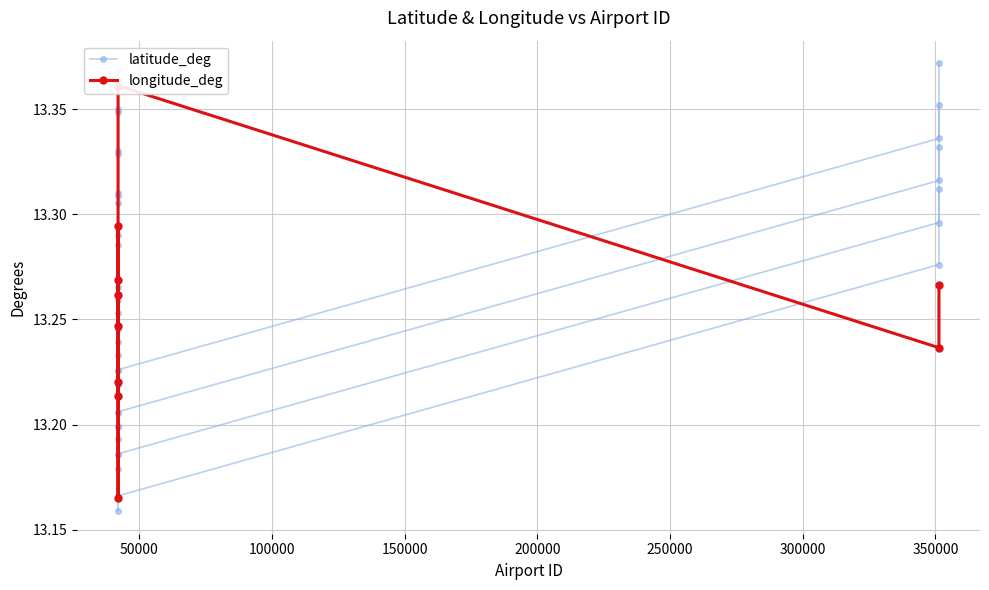

True or false: latitude_deg has a value of 8.0 at 9.

False